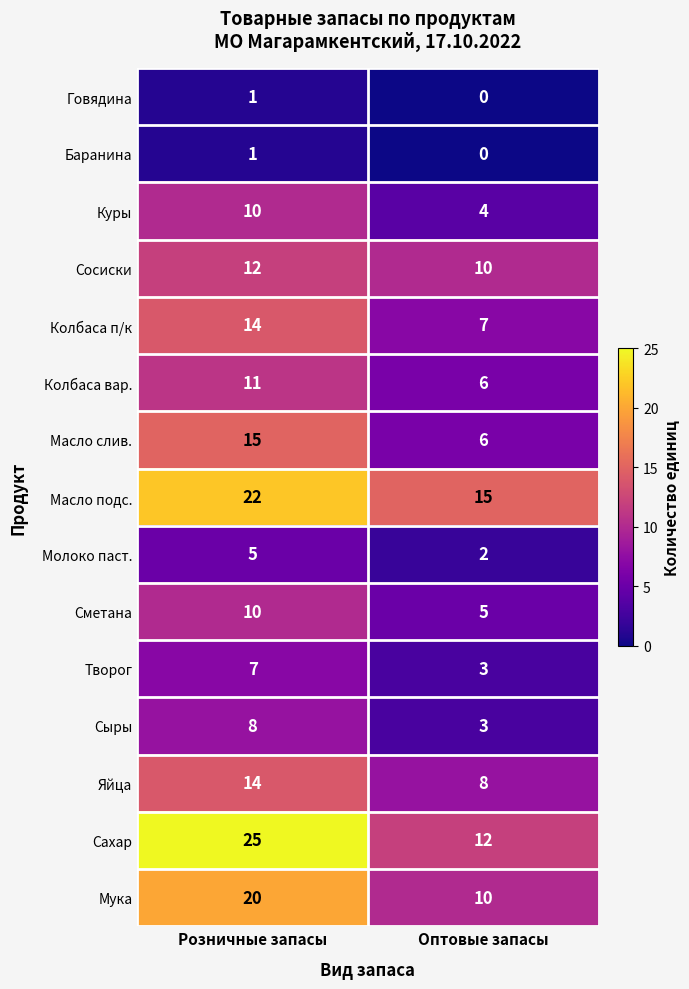

The value of Сахар at Розничные запасы is 25. True or false?

True